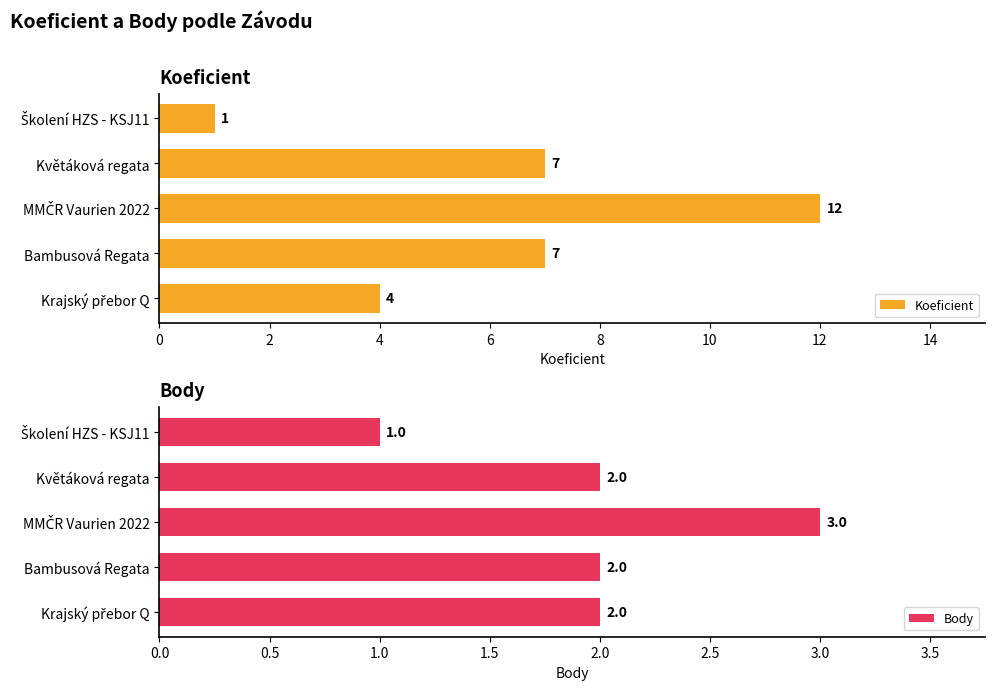

At how many categories does at least one series exceed 1?

4